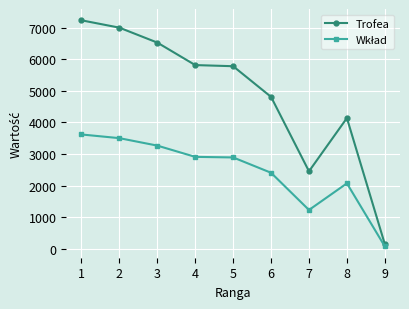

Which series has the widest spread of values?

Trofea